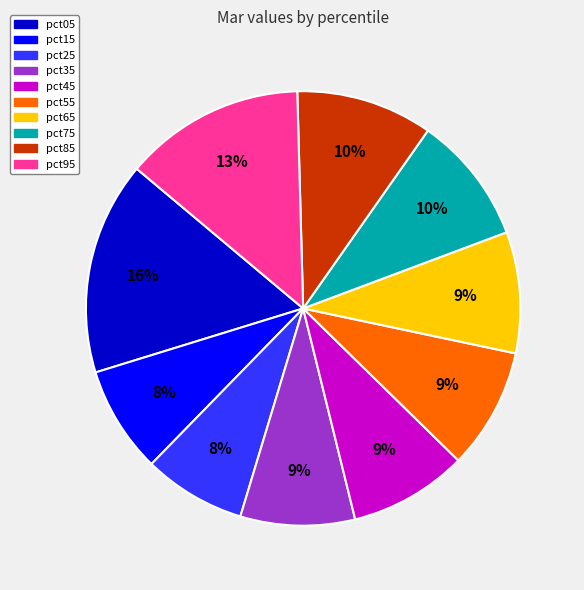

What is the largest slice in the pie chart?

pct05